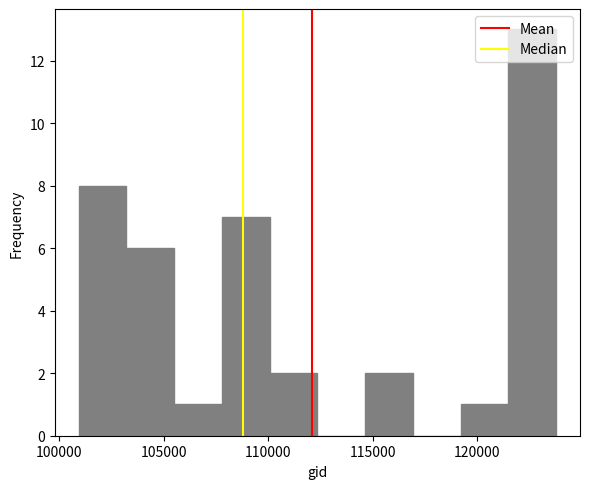

Reading left to right, list every bar in this chart as the range it spans on the x-axis followed by its height. Neither the bar edges nor the heights are printed on the chart, so give them approximately, as read against the axes.

101000 to 103000: 8
103000 to 105500: 6
105500 to 108000: 1
108000 to 110000: 7
110000 to 112500: 2
112500 to 114500: 0
114500 to 117000: 2
117000 to 119000: 0
119000 to 121500: 1
121500 to 124000: 13